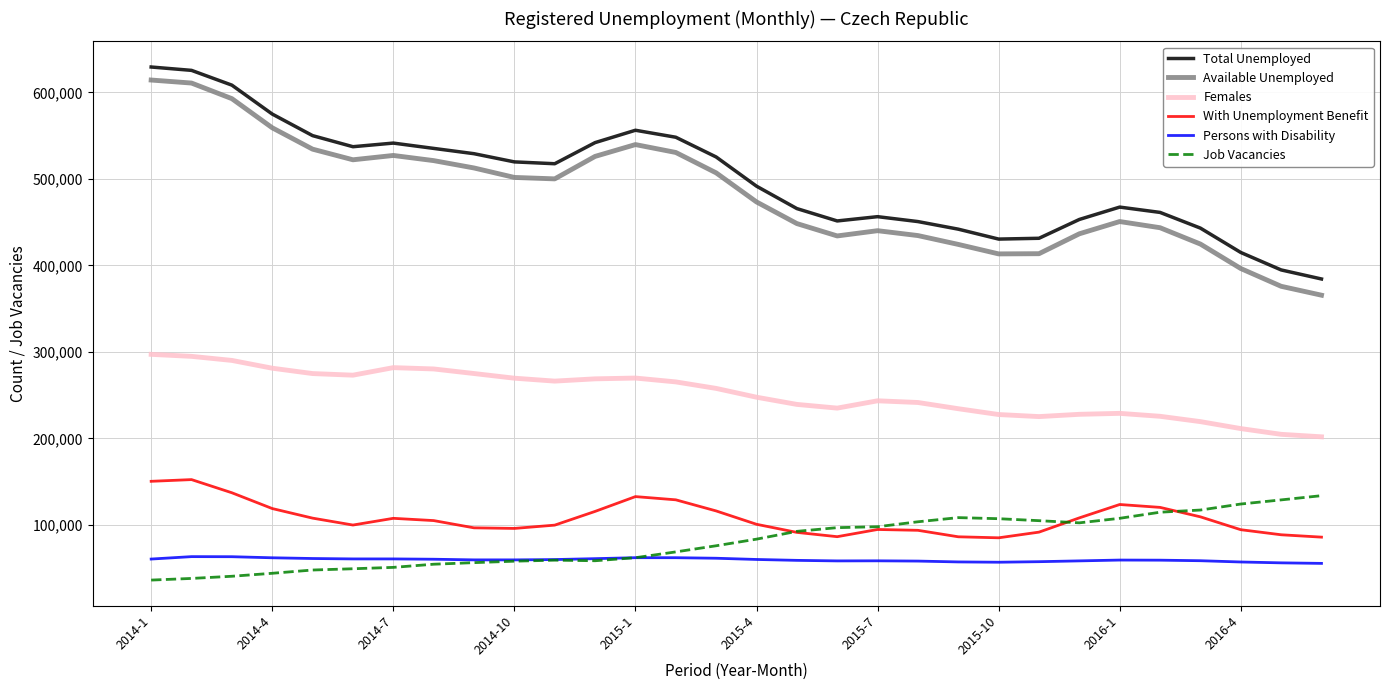

What is the highest value of the Persons with Disability series?

63490